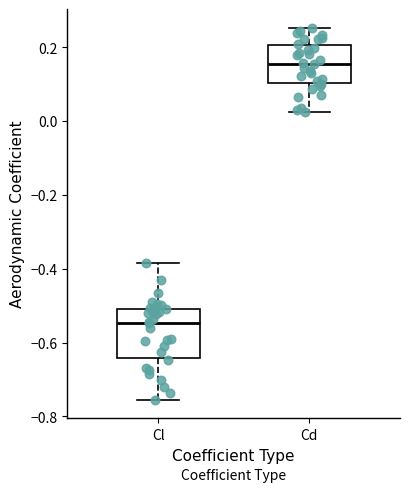

Which box's median line is the lowest?

Cl